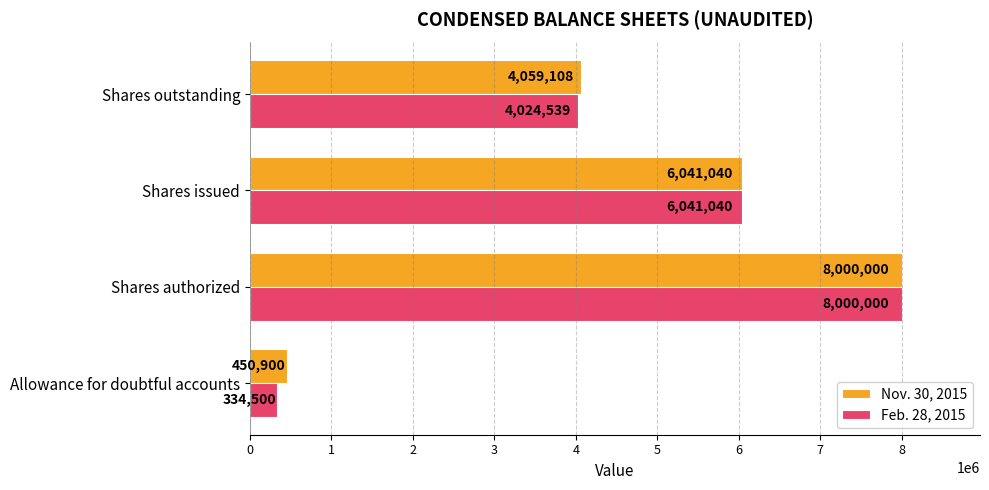

Which series has the largest total across all categories?

Nov. 30, 2015